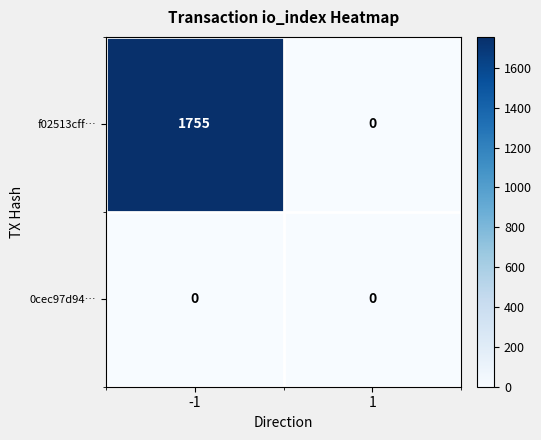

Which series has the largest total across all categories?

f02513cff…